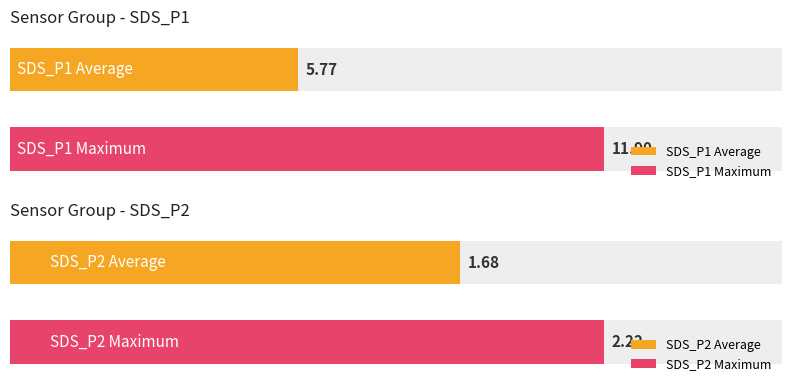

Rank the series by their average value, from highest to lowest.

SDS_P1, SDS_P2